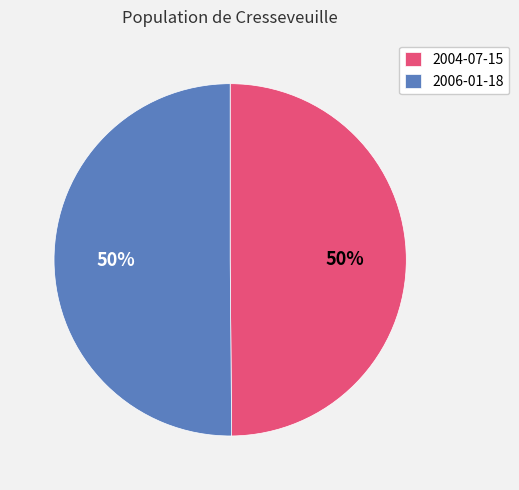

The 2006-01-18 slice represents 50% of the pie. True or false?

True